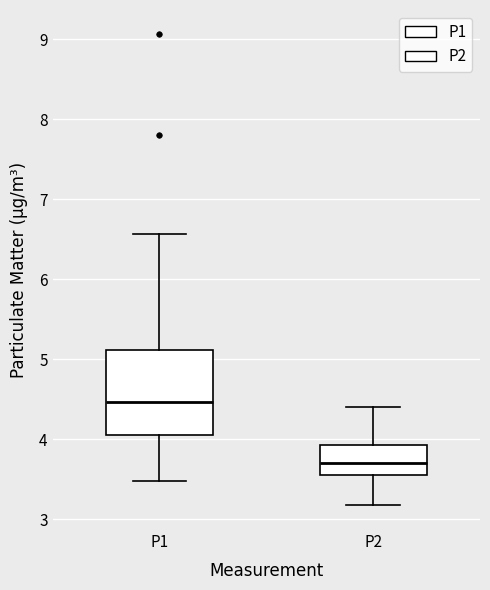

Which box's median line is the lowest?

P2